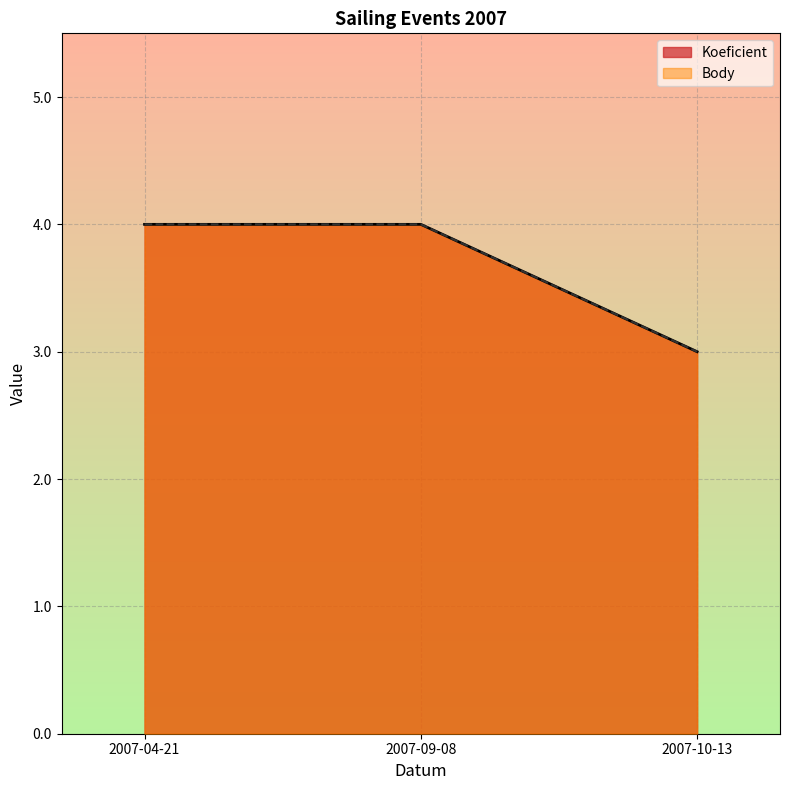

At 2007-04-21, list the series in order from smallest to largest.

Koeficient, Body